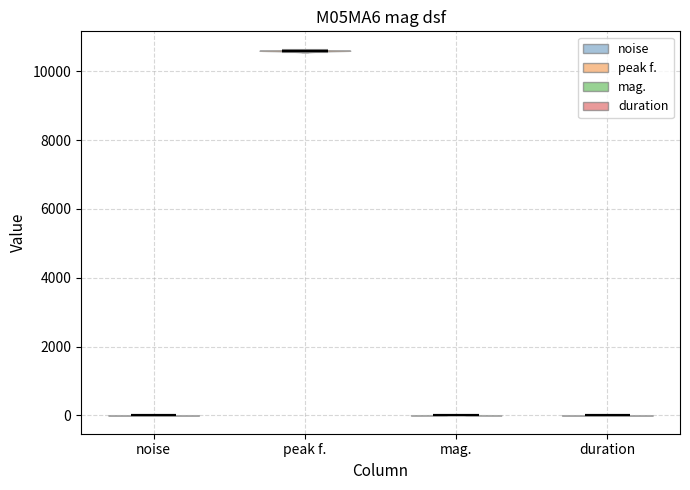

What is the highest point the violin for mag. reaches on the y-axis? The values are not printed on the chart, so give them approximately, as read against the axis.

0